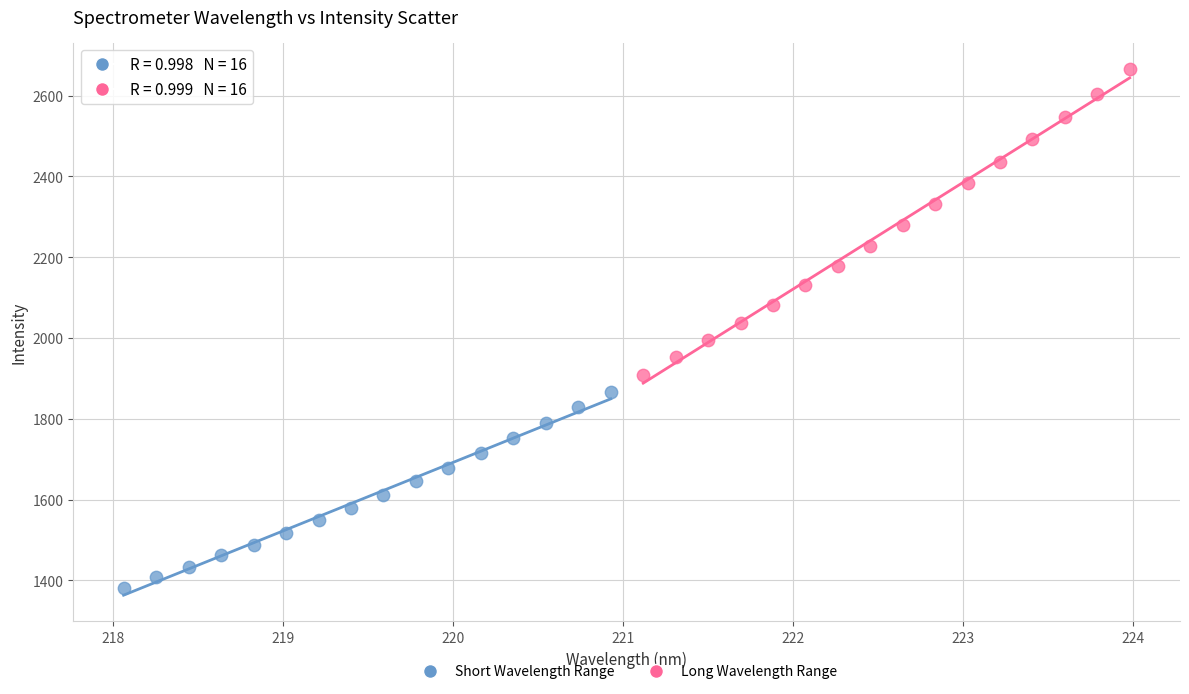

Which series has the largest Y range (max minus min)?

Long Wavelength Range